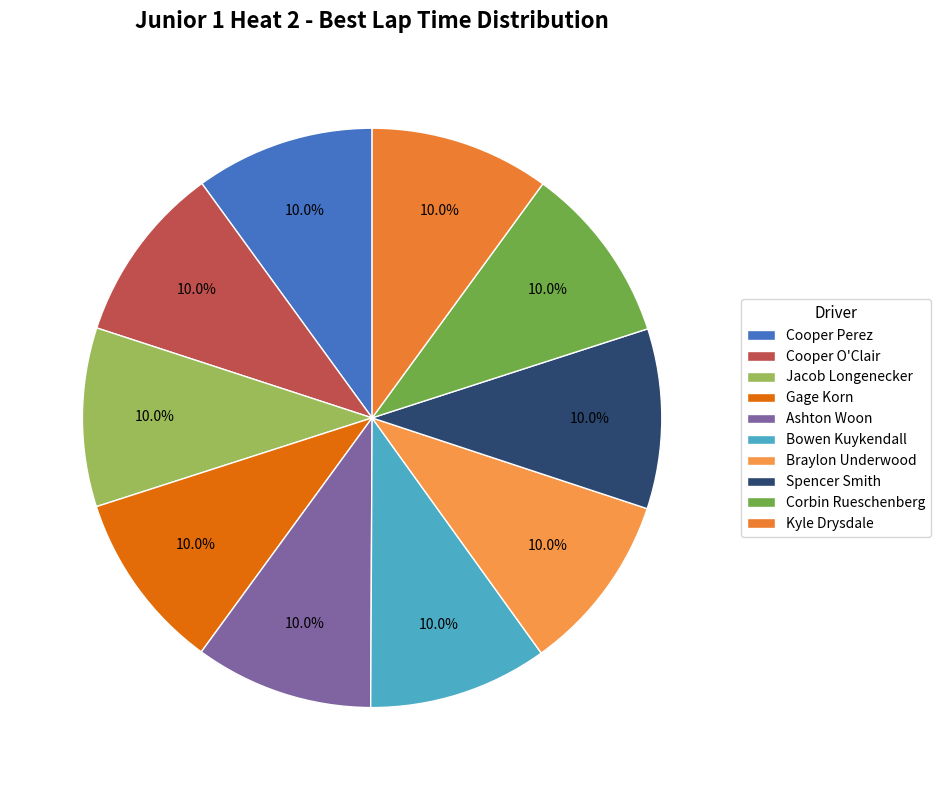

How many slices are in this pie chart?

10